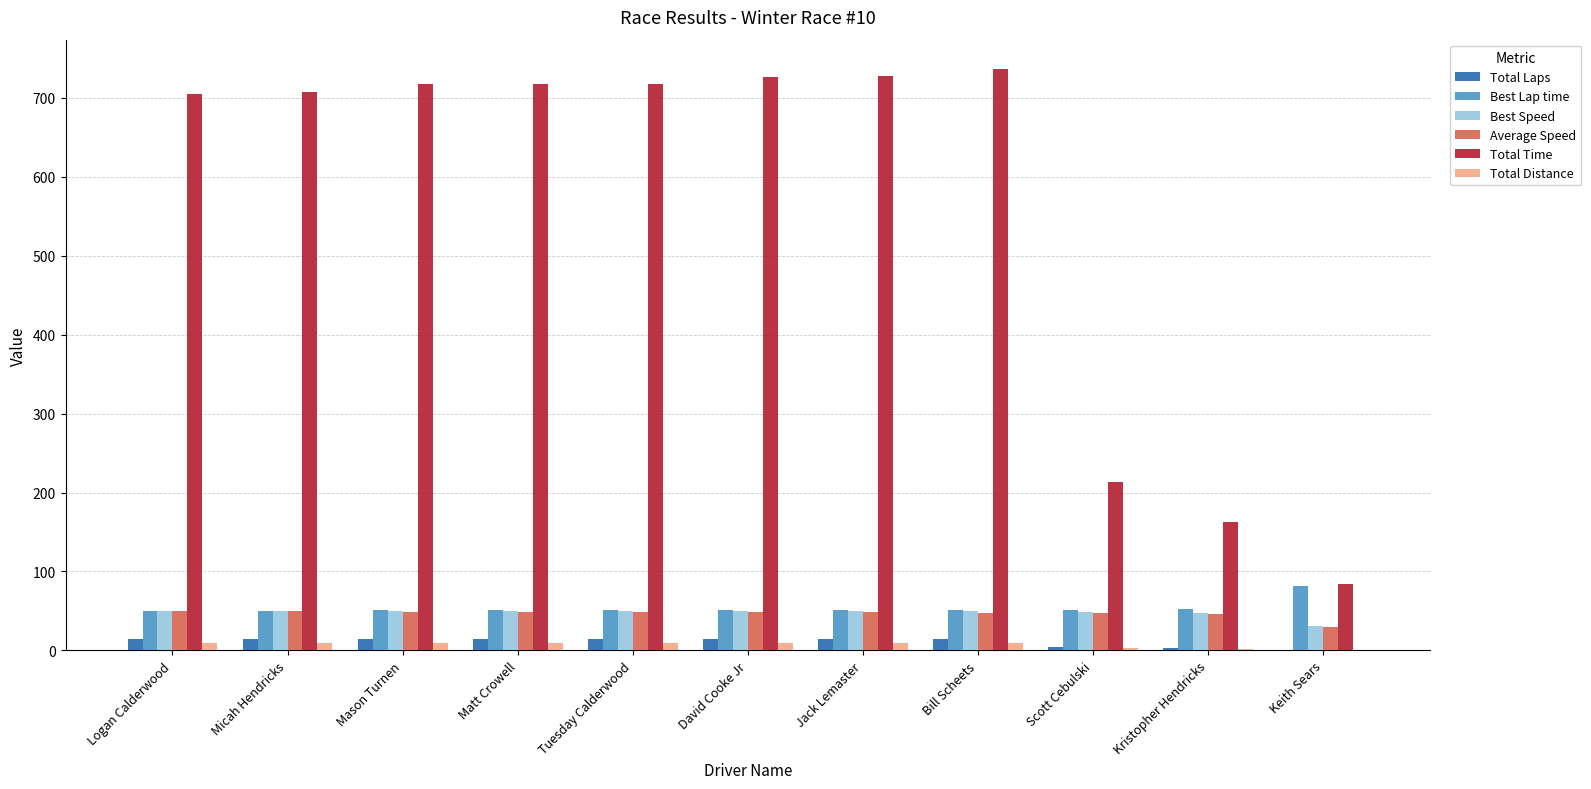

What is the maximum value shown in the chart?

737.0